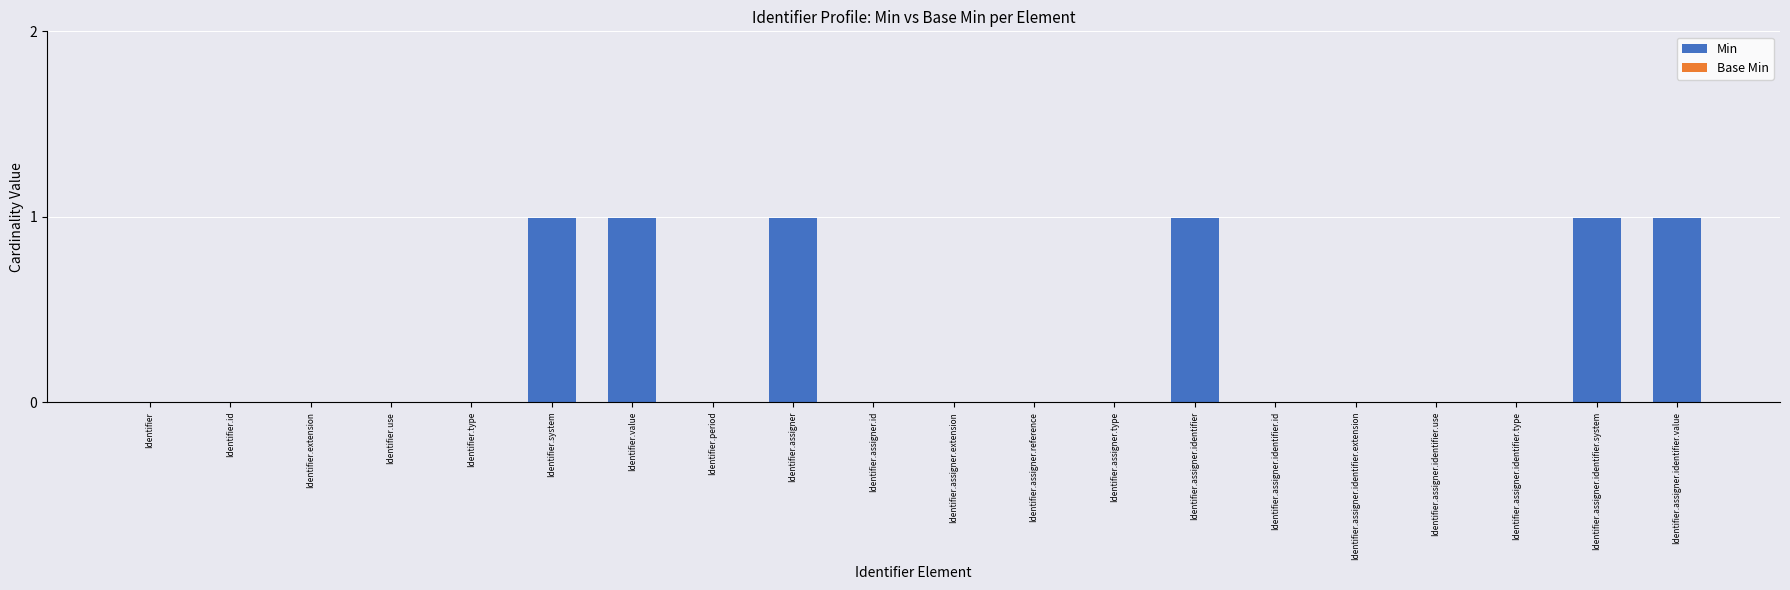

How many series are shown in this chart?

1